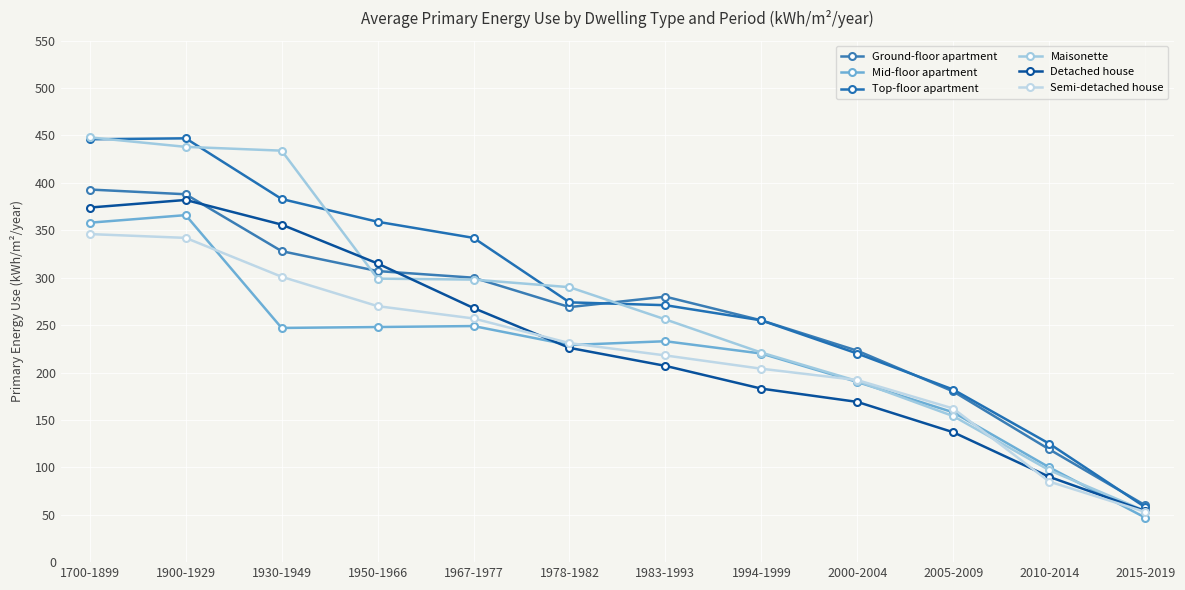

Is it true that Top-floor apartment equals 125 at 1994-1999?

False